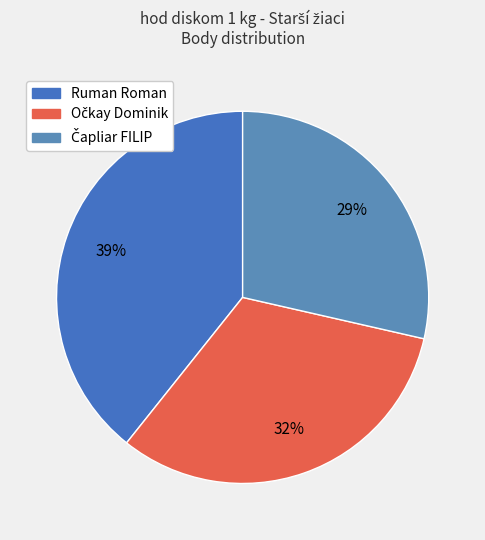

How many segments does this pie chart have?

3